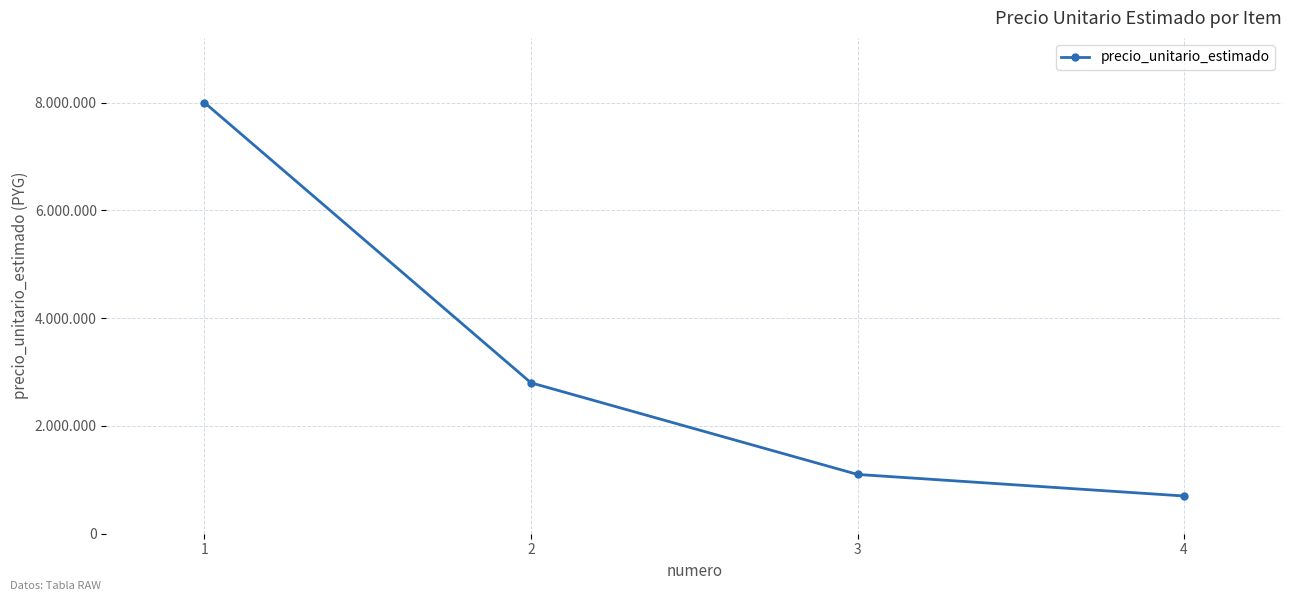

The chart shows a value of 700000 at 4. True or false?

True